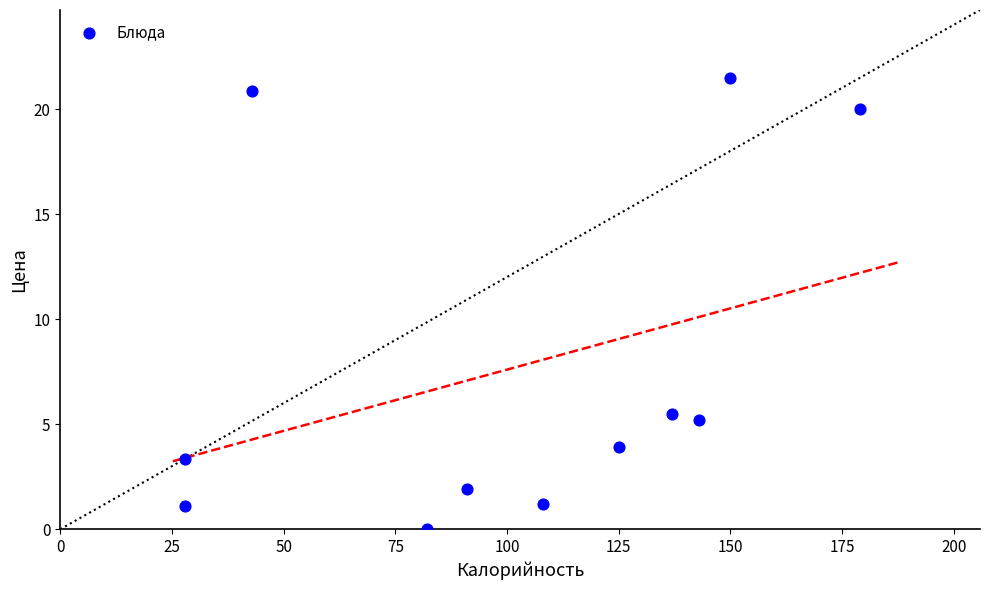

What is the range of Y values (max minus min)?

21.5